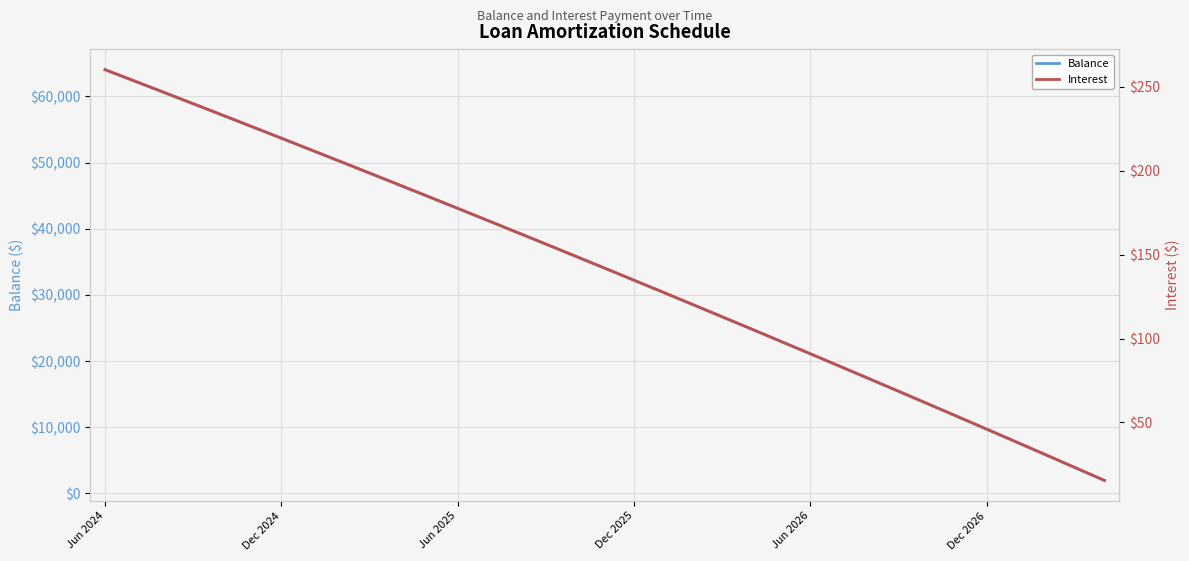

True or false: Interest and Balance intersect in this chart.

False